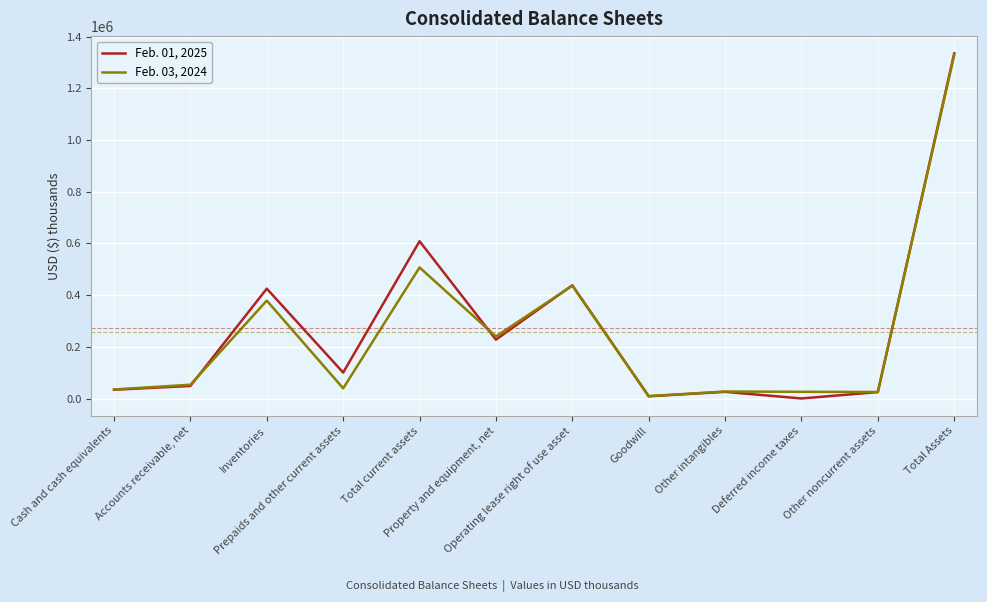

Is it true that Feb. 03, 2024 equals 194939 at Inventories?

False